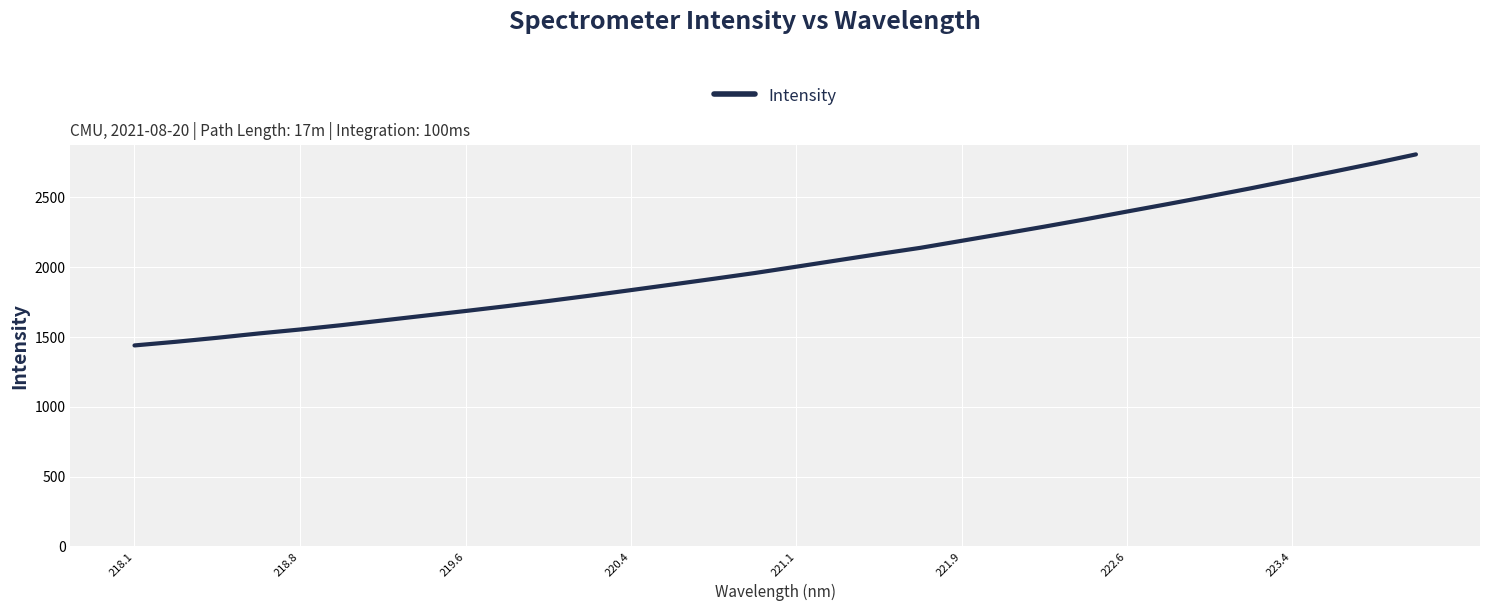

What is the sum of all values?

65022.1